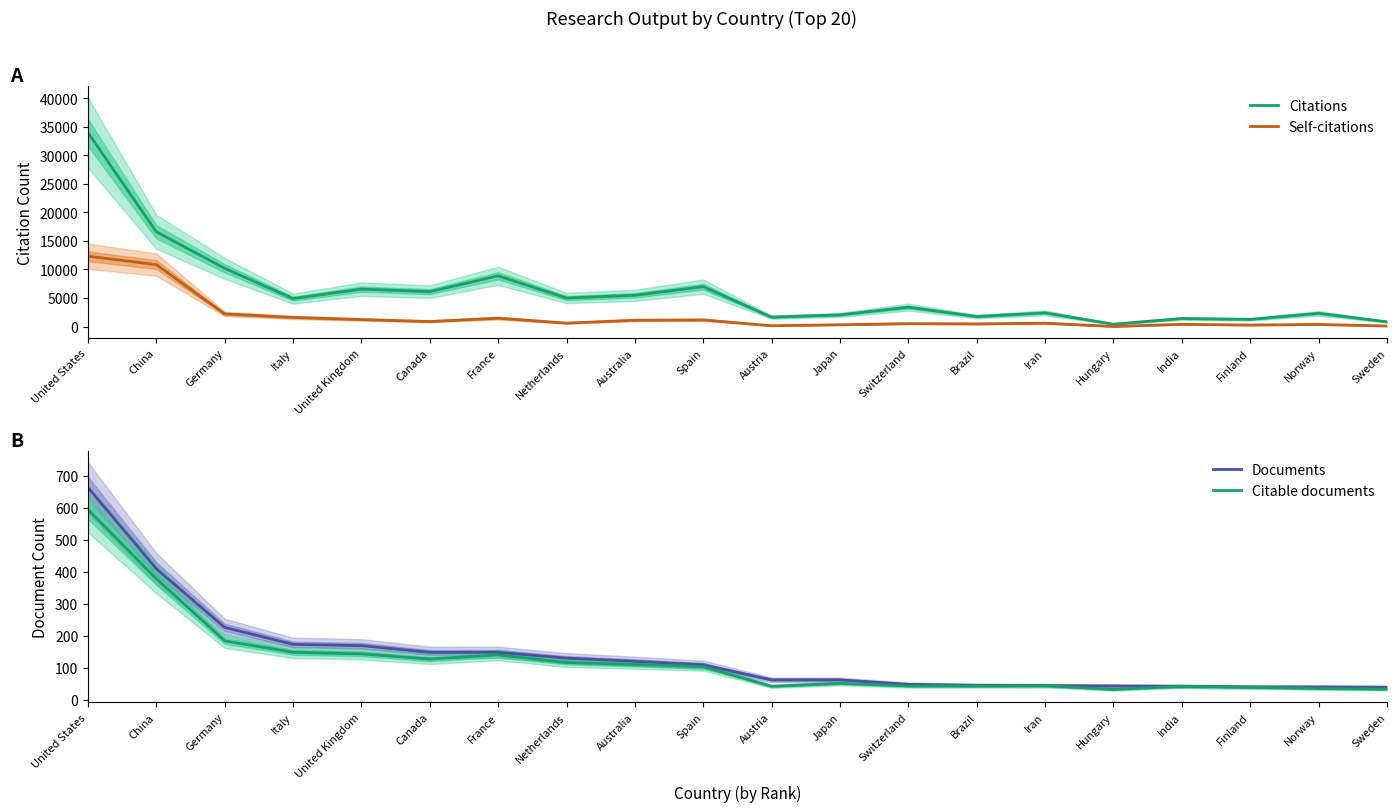

Reading left to right, extract all data points from this chart.

Citations: 33966	16590	10195	4890	6556	6113	8884	4994	5474	6982	1639	2048	3398	1752	2400	415	1408	1256	2322	830
Self-citations: 12319	10848	2212	1596	1230	883	1470	602	1107	1163	142	313	510	465	586	21	390	264	370	98
Documents: 663	409	226	173	169	148	148	130	120	109	62	62	48	45	44	43	42	40	40	39
Citable documents: 594	378	184	148	143	127	140	116	110	103	42	51	43	43	44	32	42	39	35	33